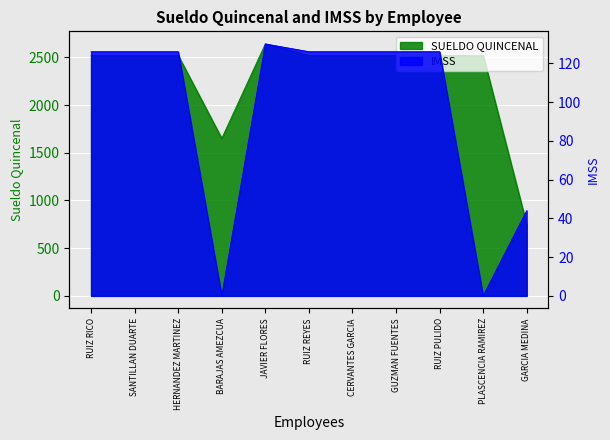

Which category has the highest value in the SUELDO QUINCENAL series?

JAVIER FLORES